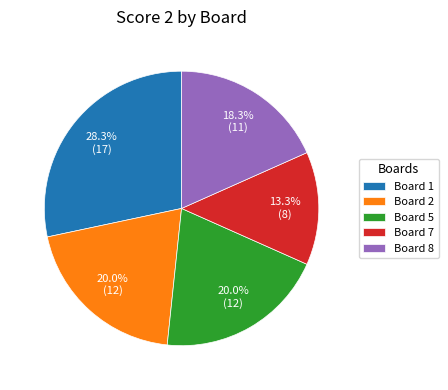

What is the total percentage of Board 2 and Board 7?

33.3%